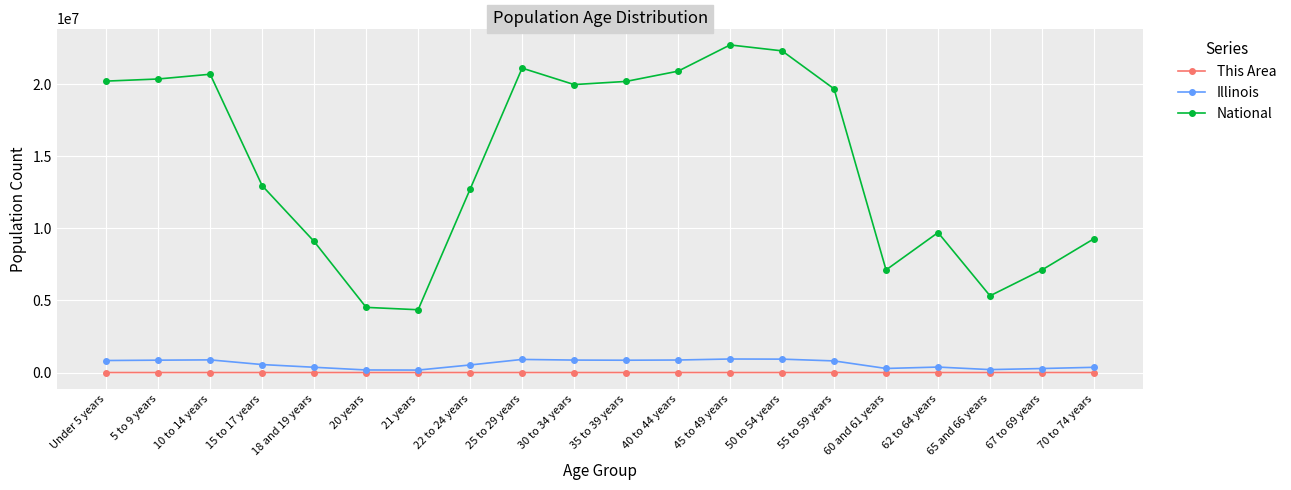

Which series has the widest spread of values?

National